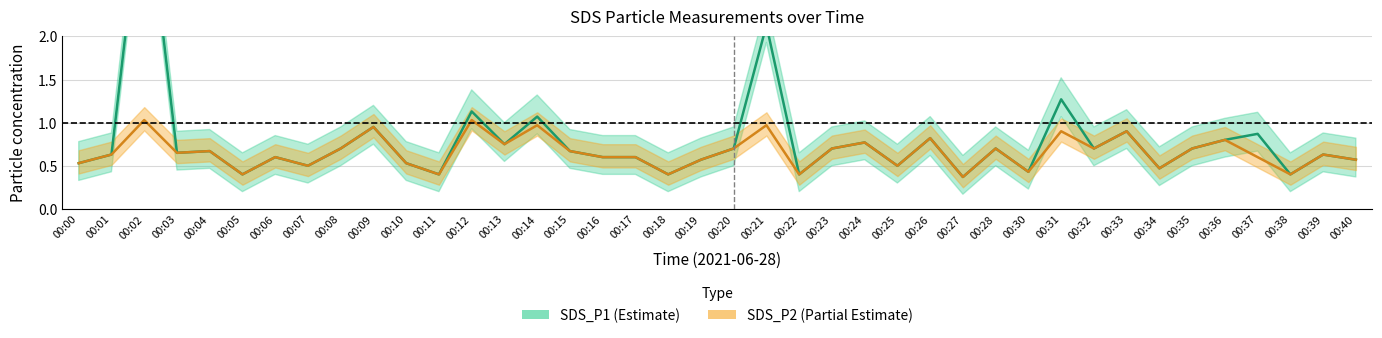

What is the difference between the maximum and minimum values in the SDS_P2 series?

0.7